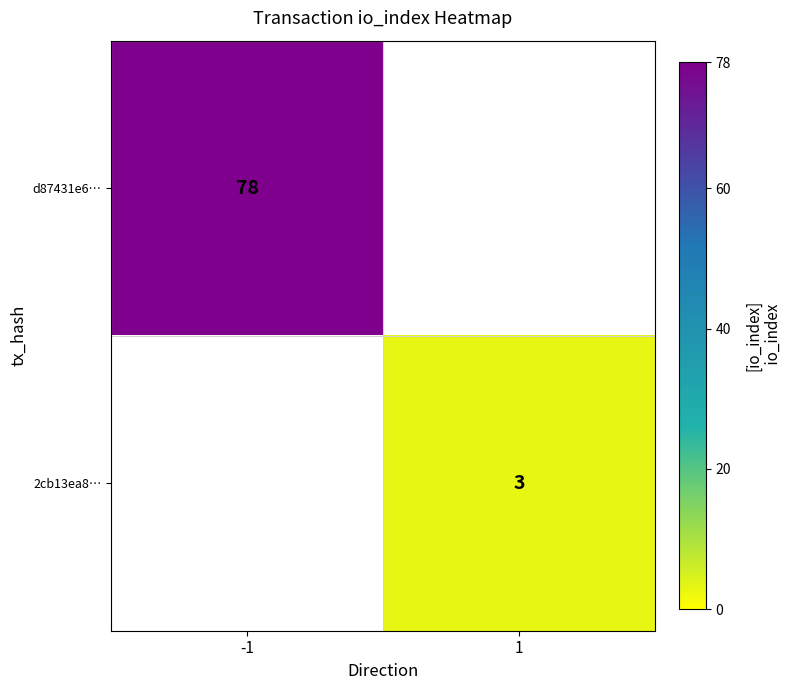

The 2cb13ea8… series shows 3 at 1. True or false?

True